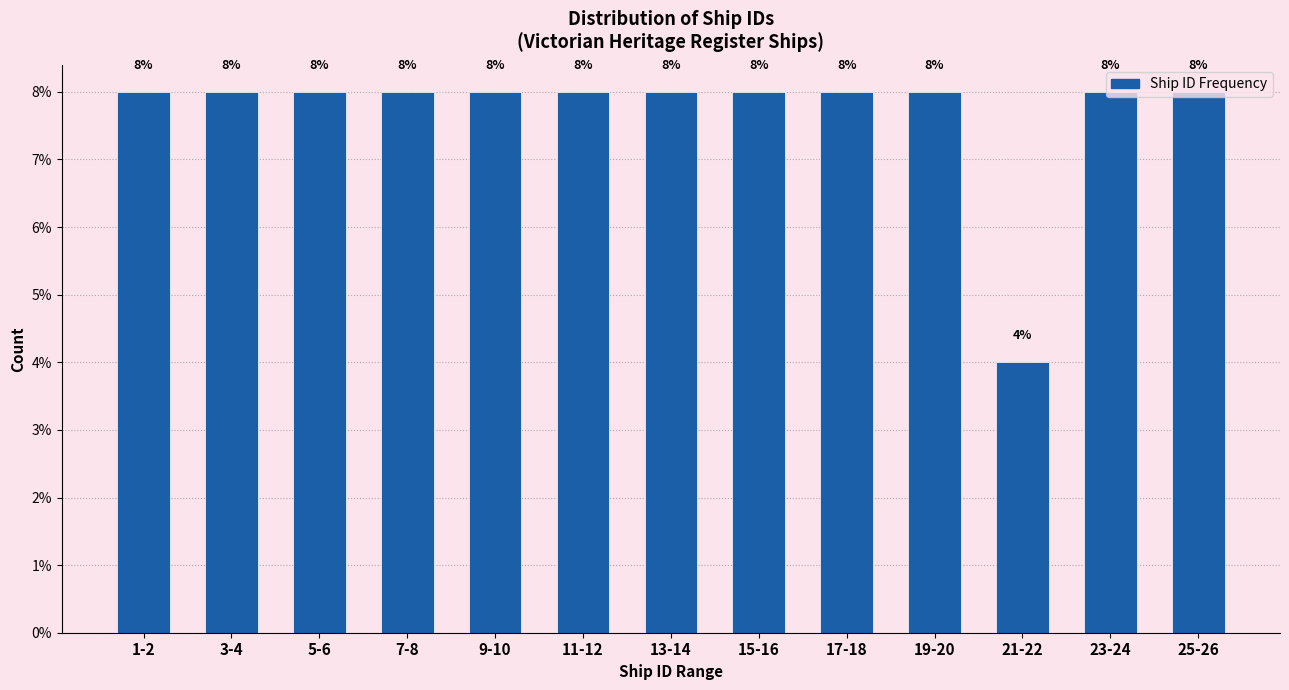

What is the sum of the values at 13-14 and 17-18?

16